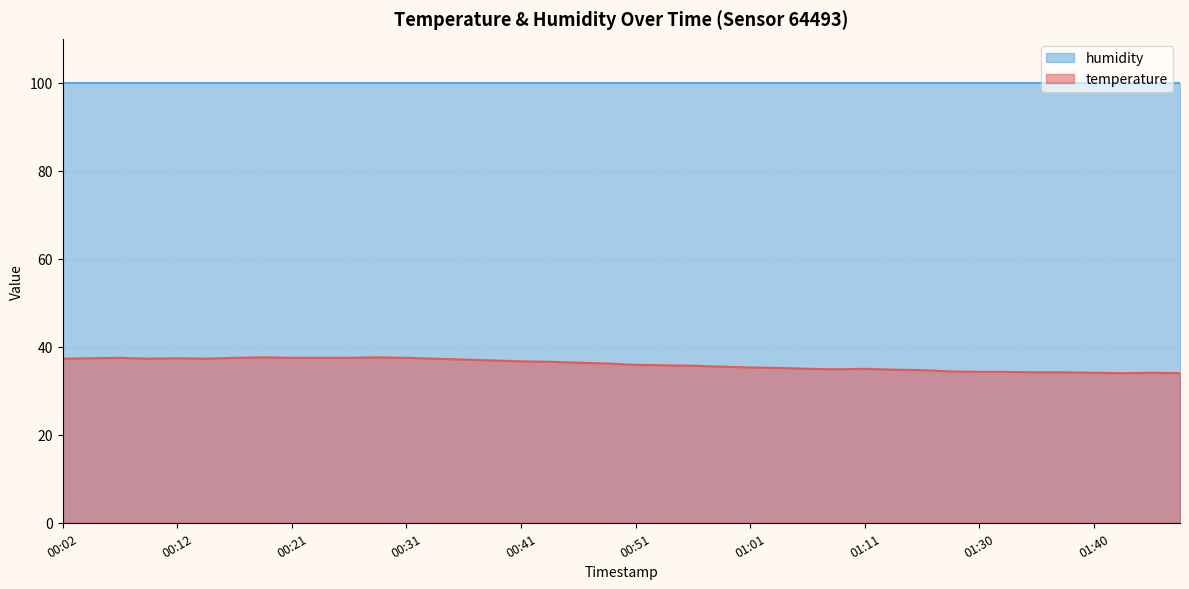

Rank the categories by value from highest to lowest.

00:19, 00:29, 00:07, 00:16, 00:21, 00:24, 00:26, 00:31, 00:04, 00:12, 00:02, 00:09, 00:14, 00:34, 00:36, 00:39, 00:41, 00:43, 00:46, 00:48, 00:51, 00:53, 00:56, 00:58, 01:01, 01:03, 01:06, 01:11, 01:08, 01:14, 01:16, 01:27, 01:30, 01:32, 01:35, 01:37, 01:40, 01:44, 01:42, 01:47